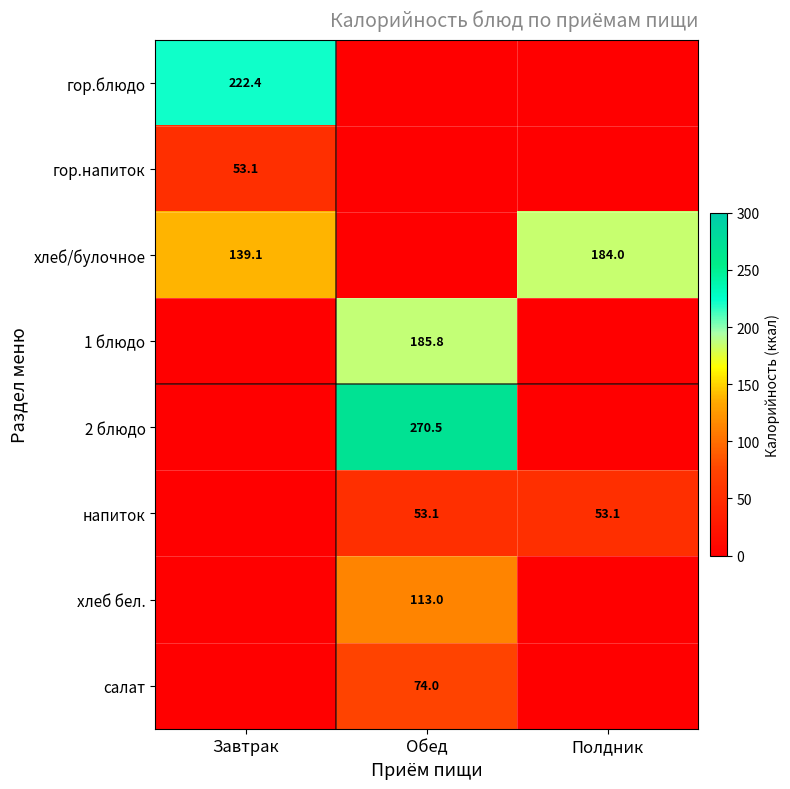

The 1 блюдо series shows 185.8 at Обед. True or false?

True